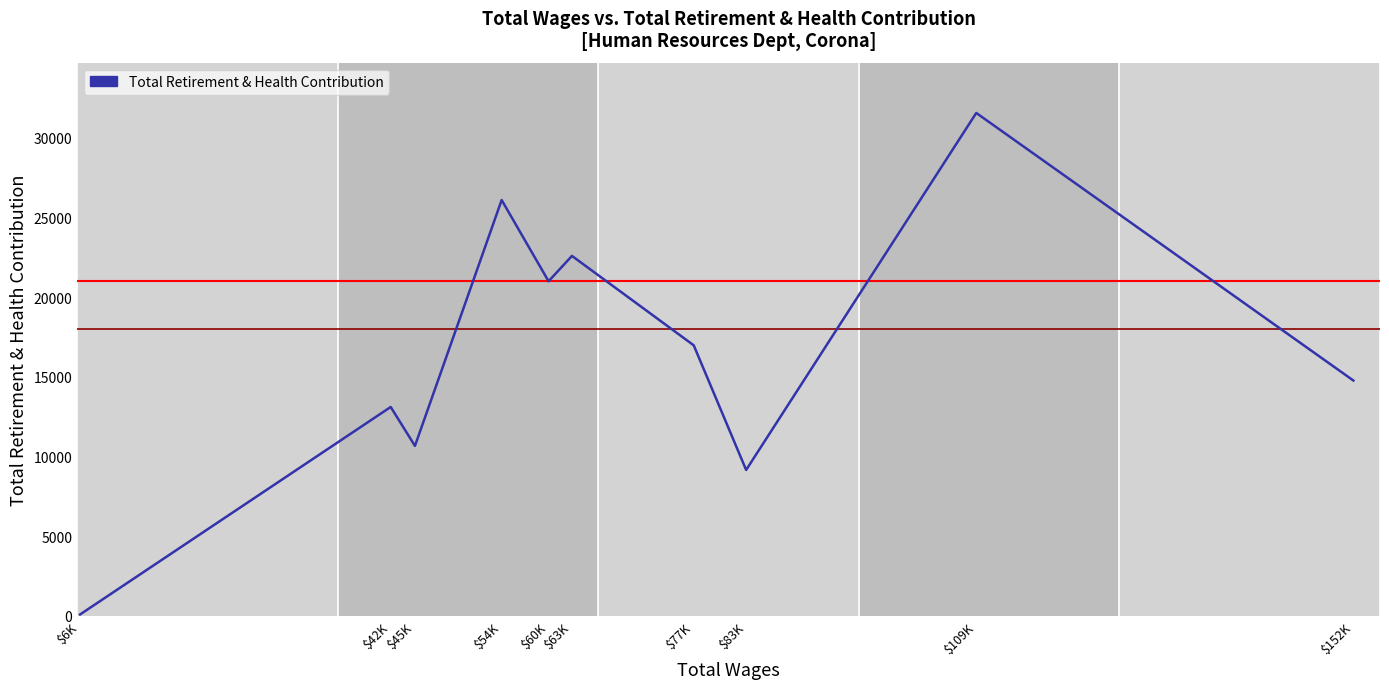

Which label corresponds to the smallest value in the chart?

$6K